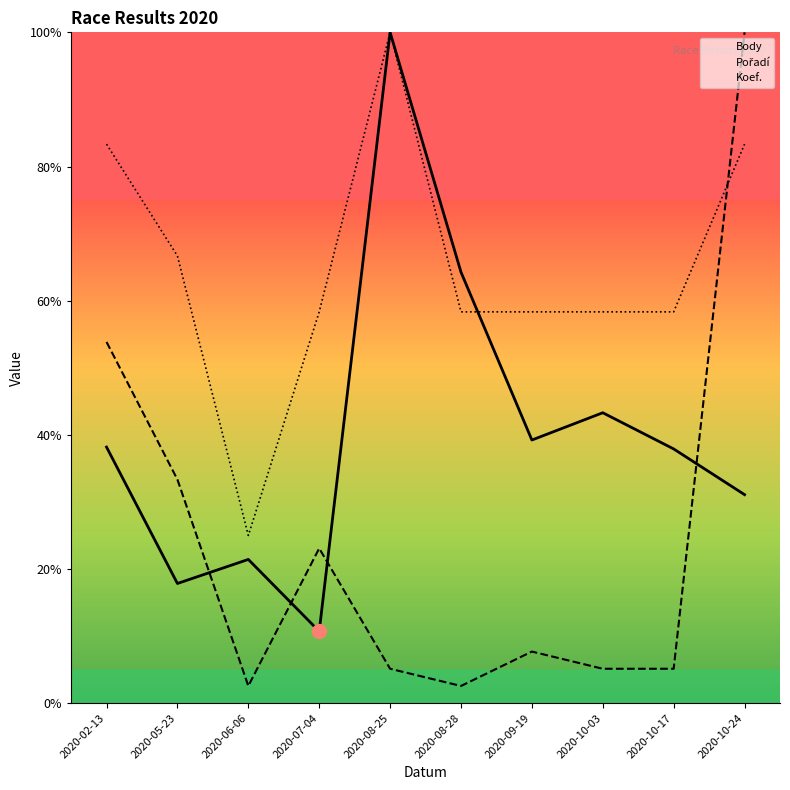

Where do Pořadí and Koef. first cross each other?

2020-10-17 and 2020-10-24